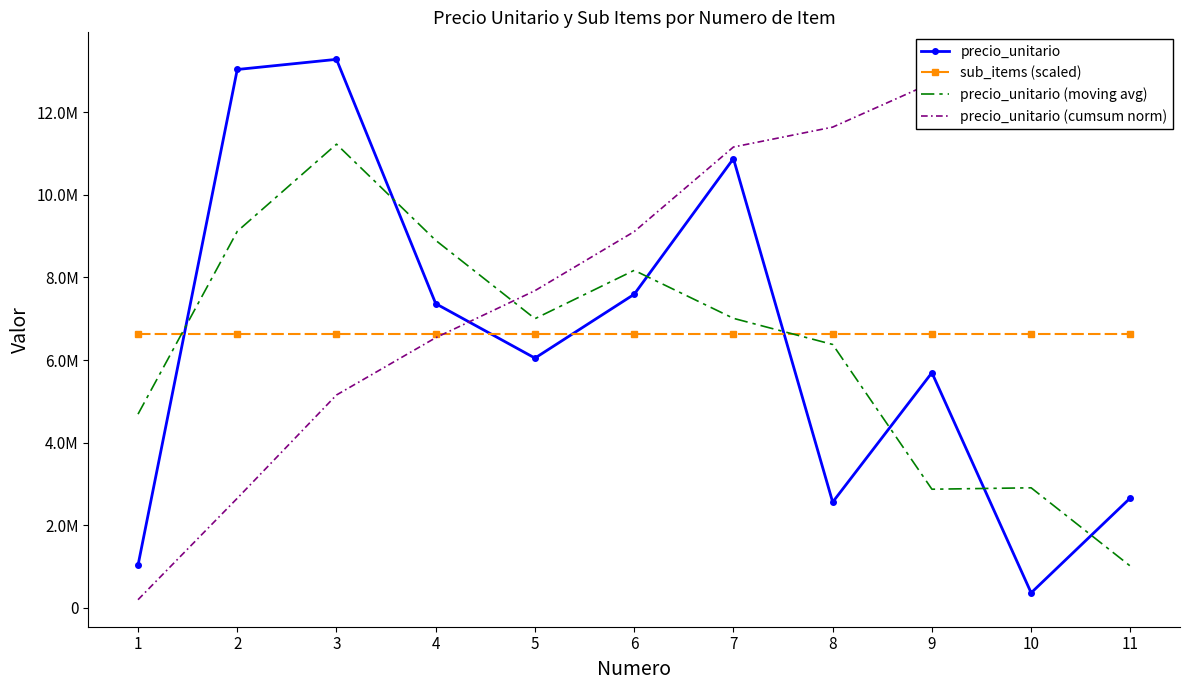

What is the sum of the precio_unitario values at 2 and 3?

26319790.0